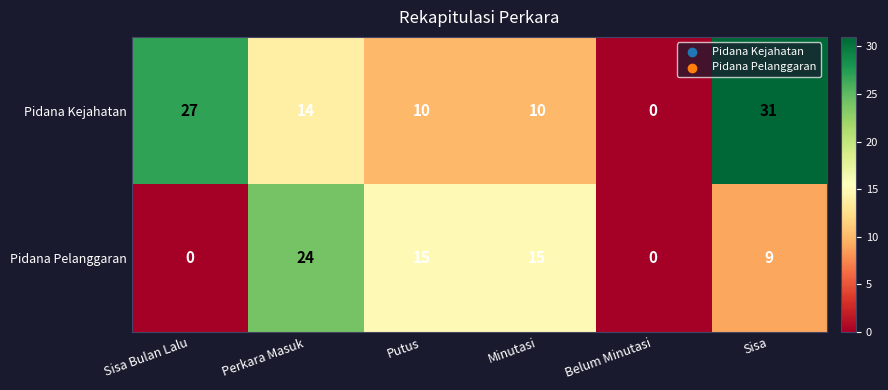

Is the value of Pidana Kejahatan at Belum Minutasi greater than the value of Pidana Pelanggaran at Sisa?

No